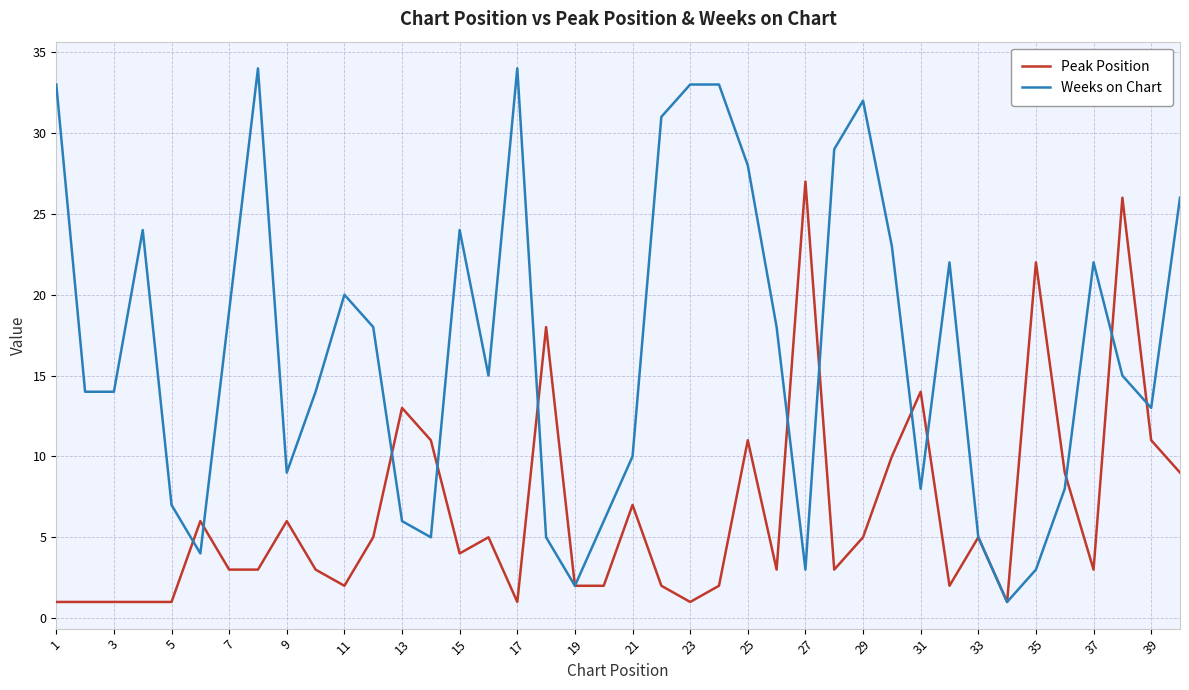

How many distinct data groups are displayed?

2